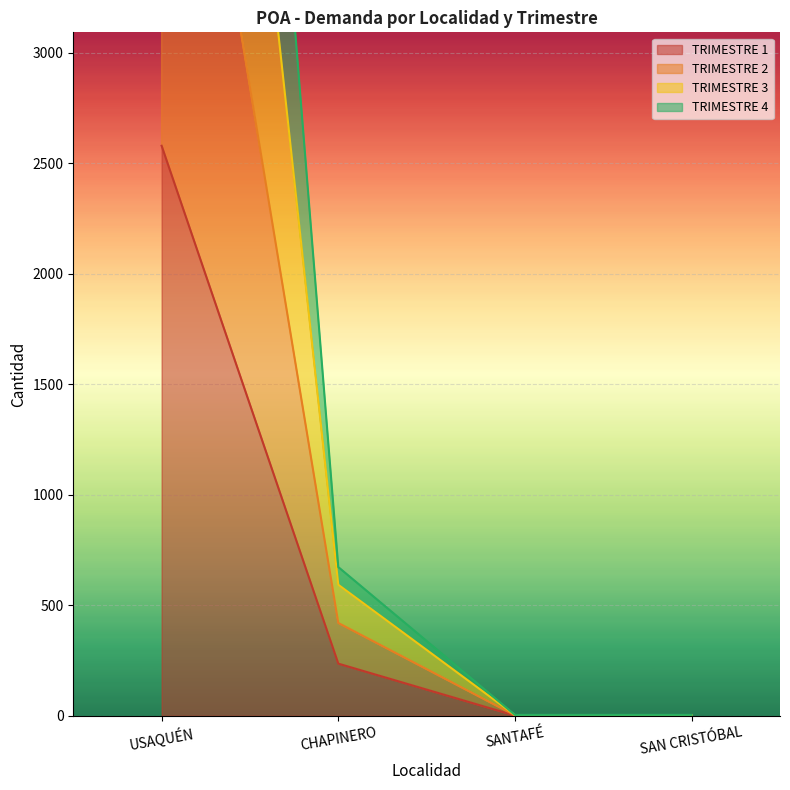

Rank the series by their average value, from highest to lowest.

TRIMESTRE 2, TRIMESTRE 3, TRIMESTRE 4, TRIMESTRE 1